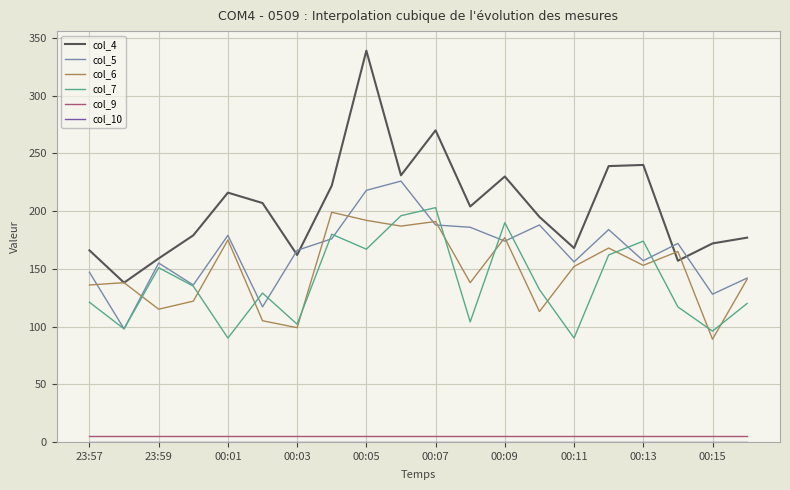

What is the lowest value of the col_7 series?

90